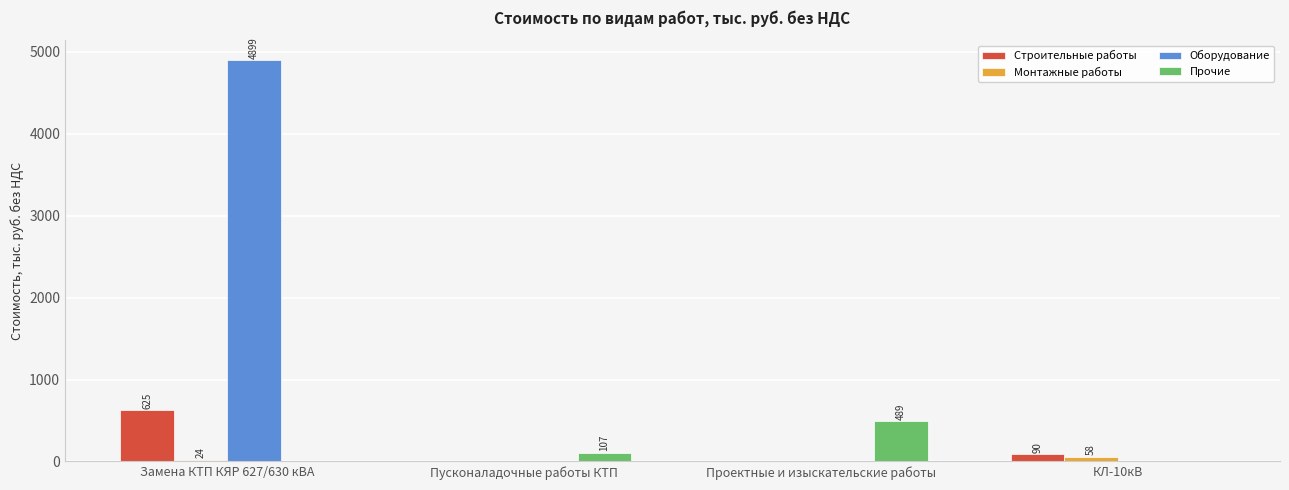

At which label does Прочие reach its peak?

Проектные и изыскательские работы